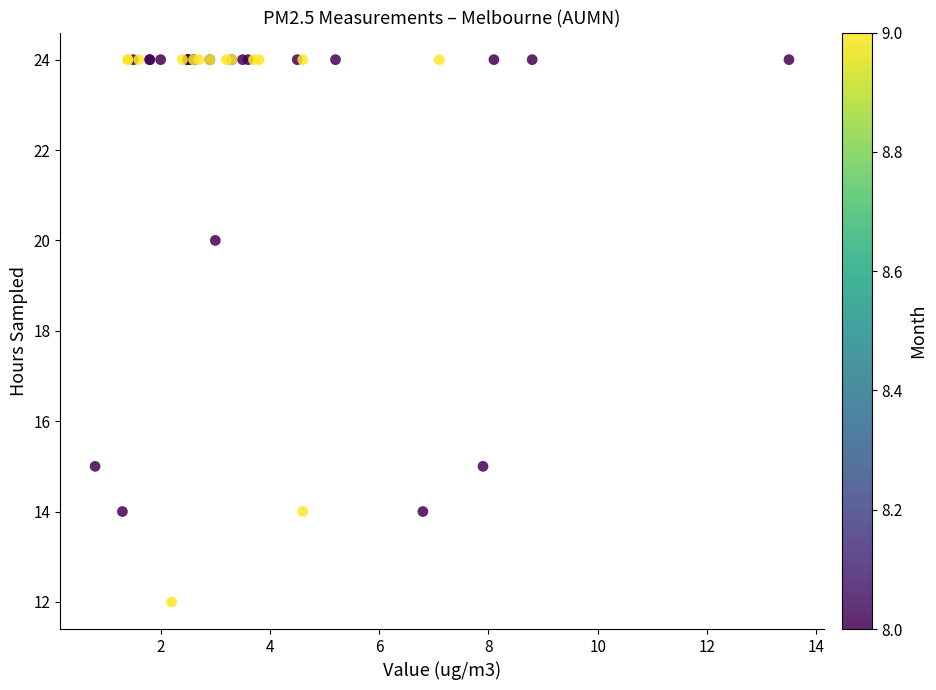

What Y value in the scatter plot is closest to 18?

20